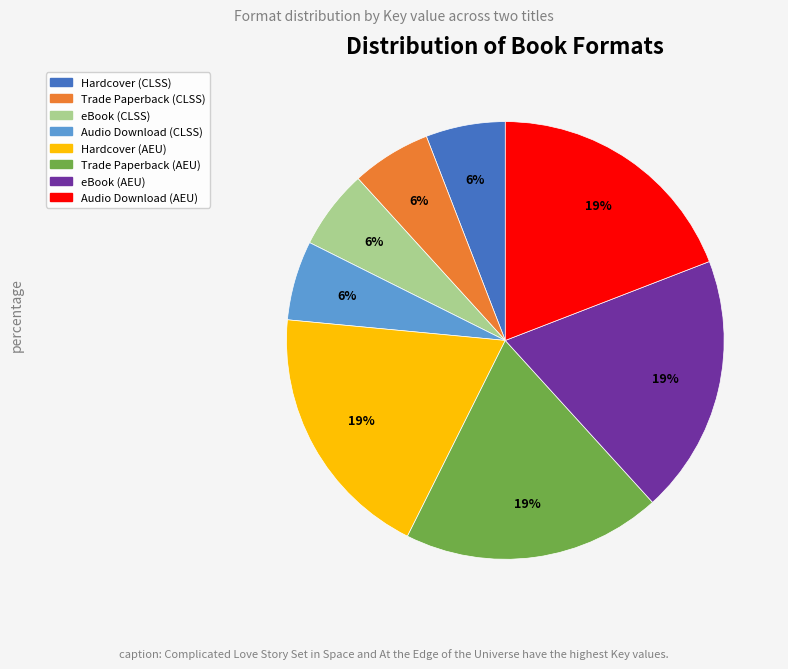

Does Trade Paperback (AEU) represent more than half of the total?

No